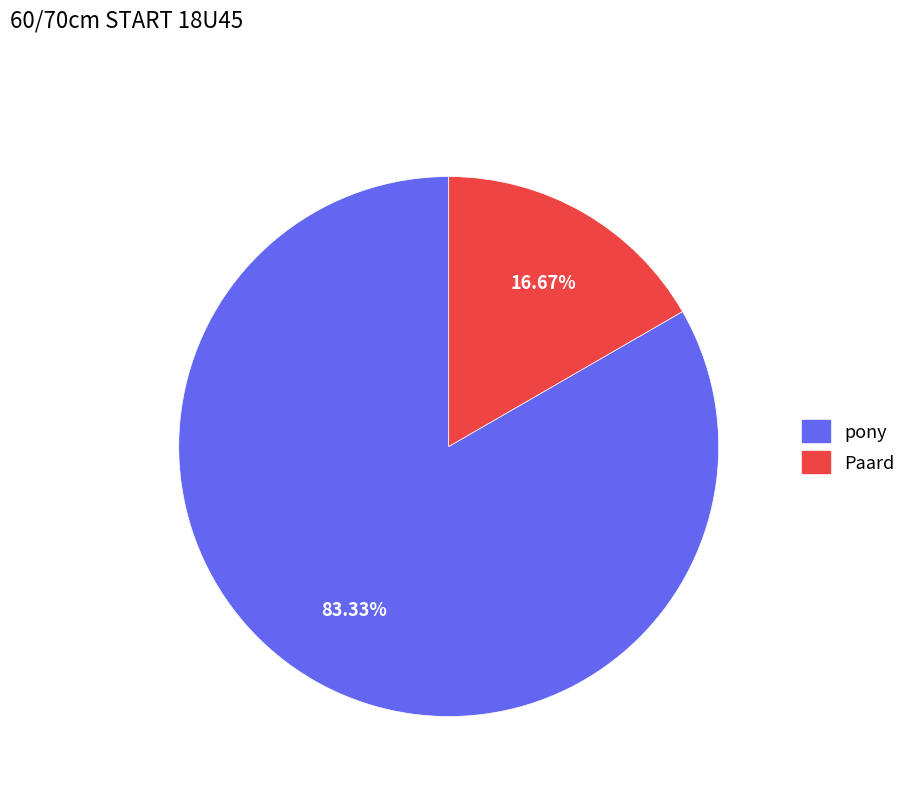

Which slice is the smallest?

Paard